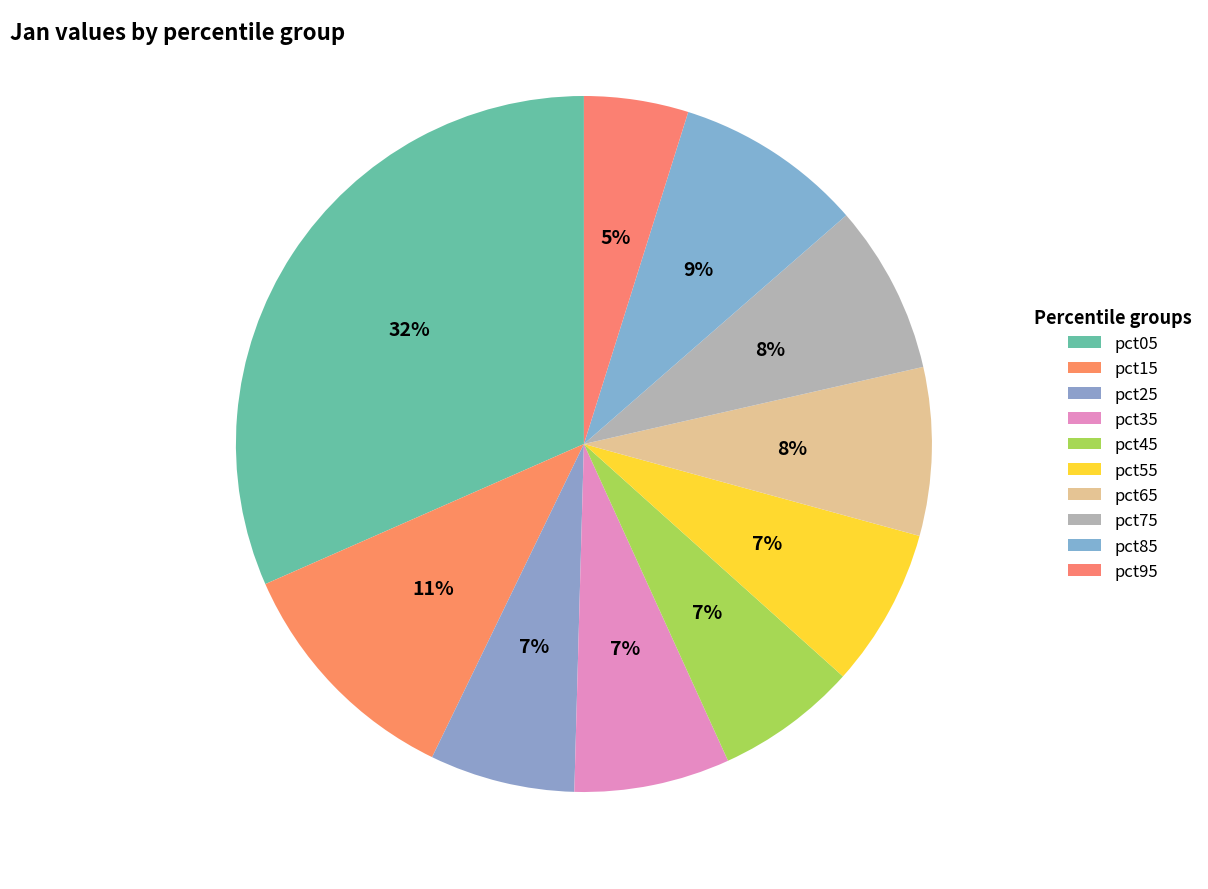

Is it true that pct55 is 7% of the pie?

True